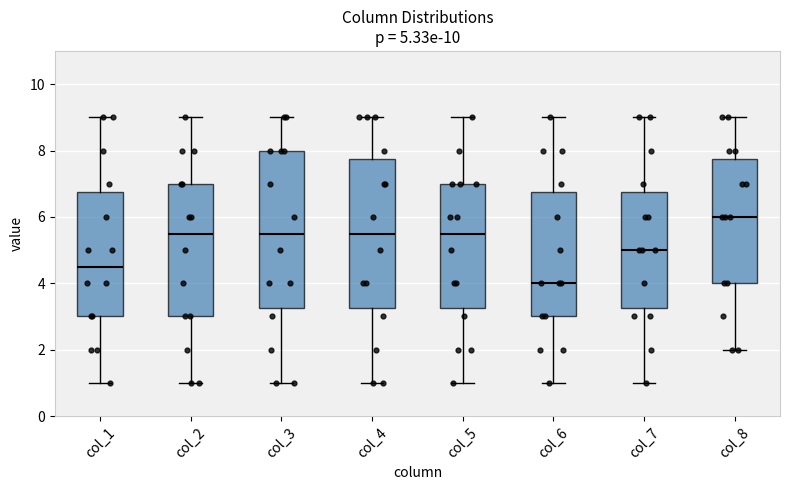

Comparing the boxes themselves (not the whiskers), which one is the tallest?

col_3